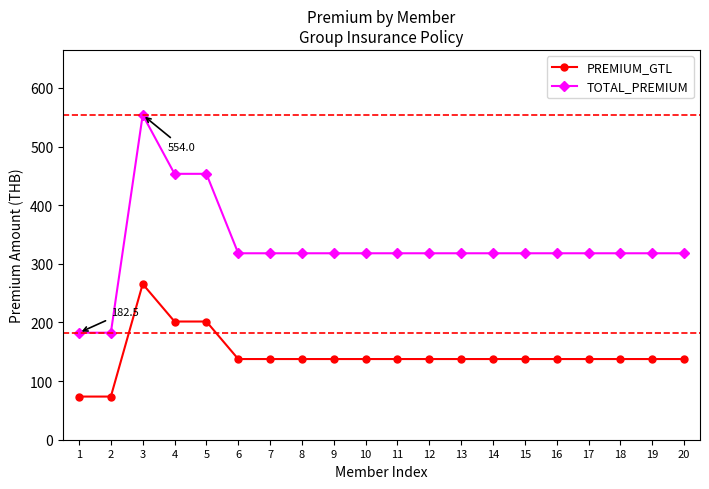

What is the minimum value for PREMIUM_GTL?

73.6